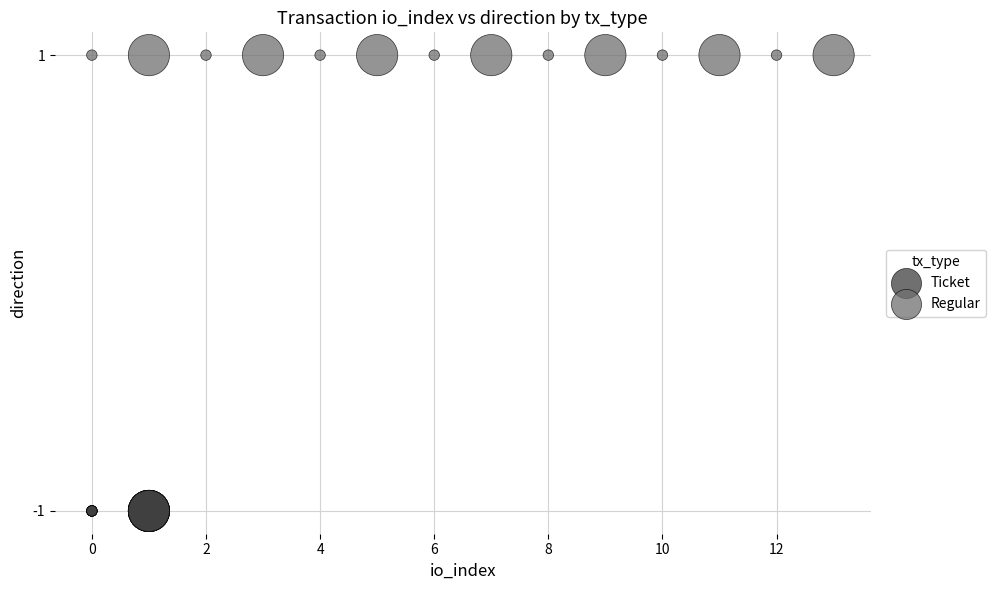

Which series contains the highest Y value?

Regular